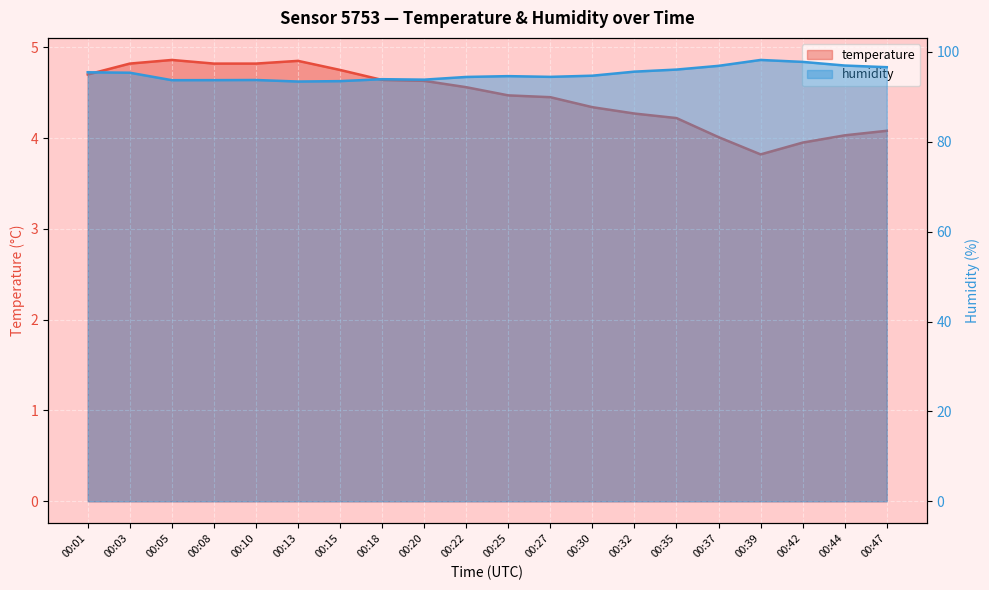

At which category does the chart reach its peak across all series?

00:39